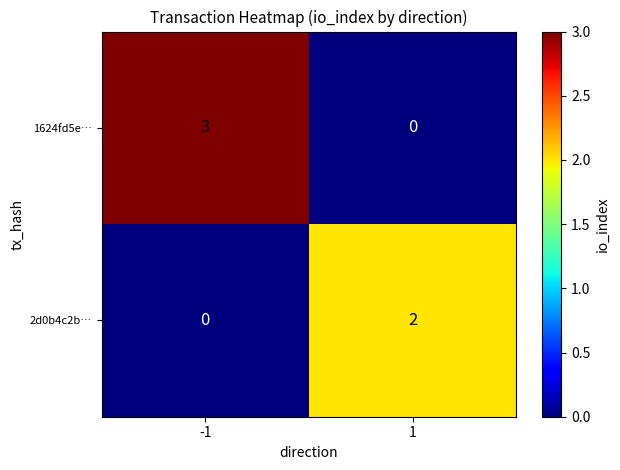

How many data points does each series have?

2